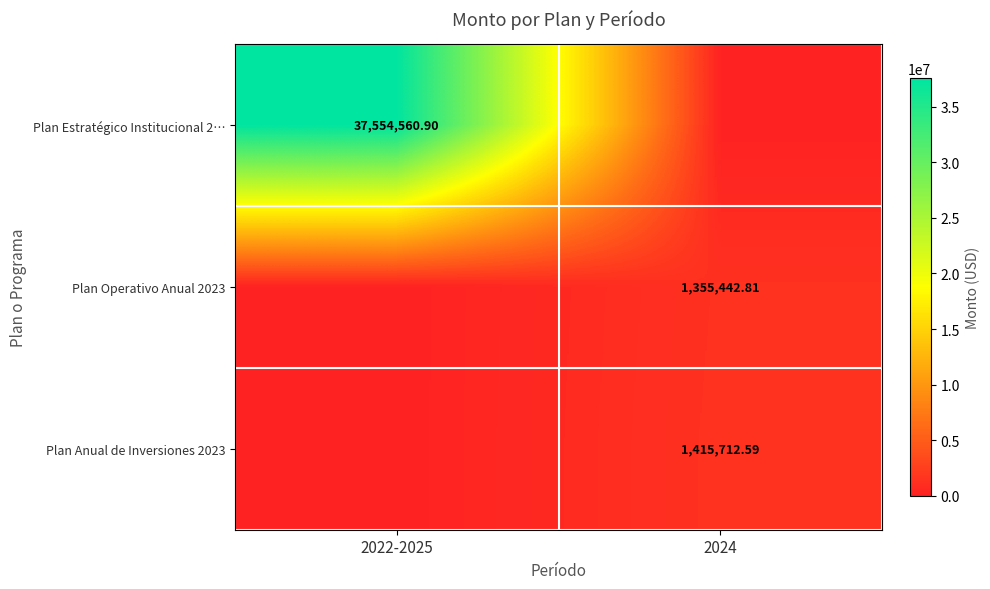

At how many categories does at least one series exceed 32252222?

1